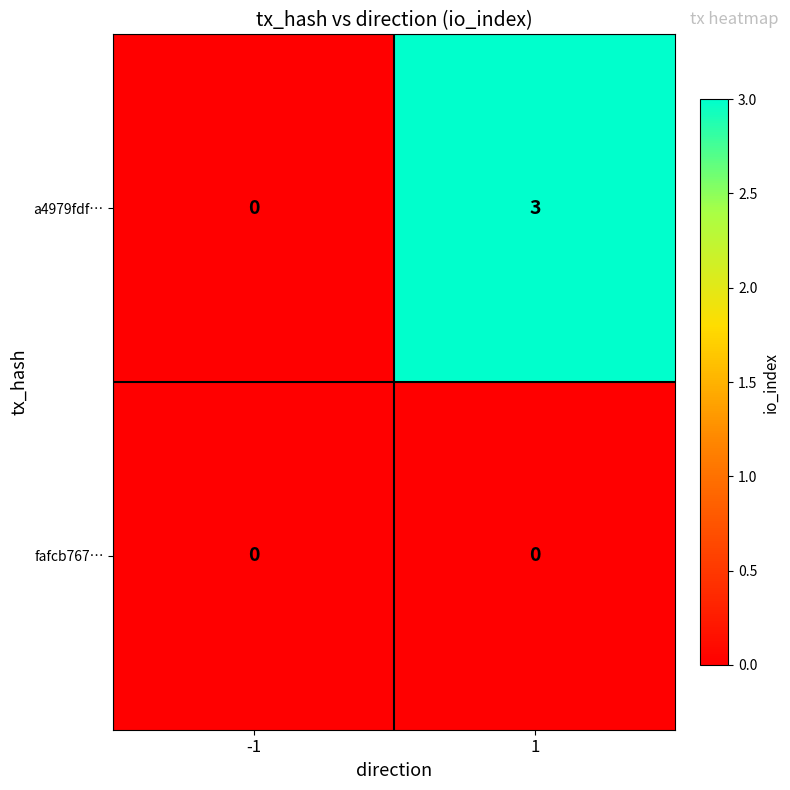

What is the maximum value for a4979fdf…?

3